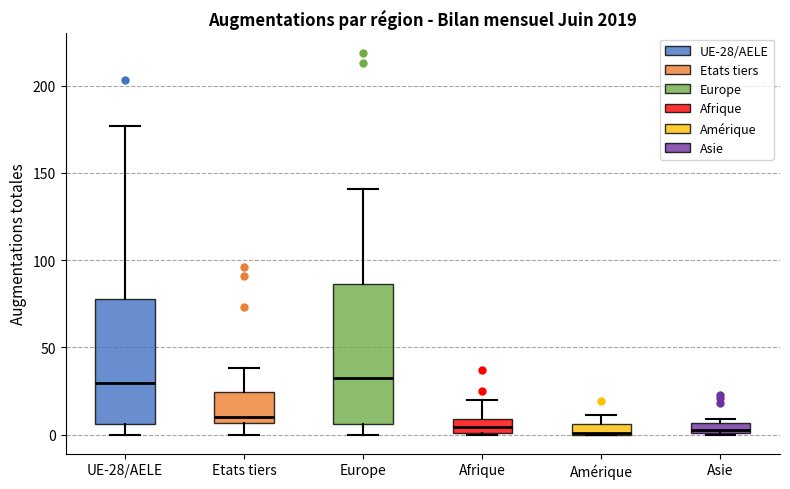

Which box is the tallest, from its lower edge to its upper edge?

Europe